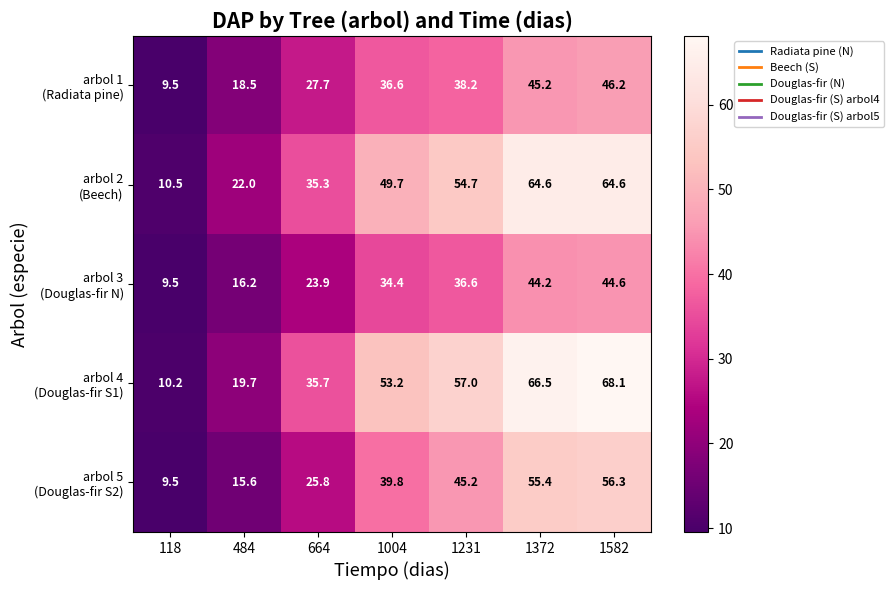

At how many categories does at least one series exceed 44?

4